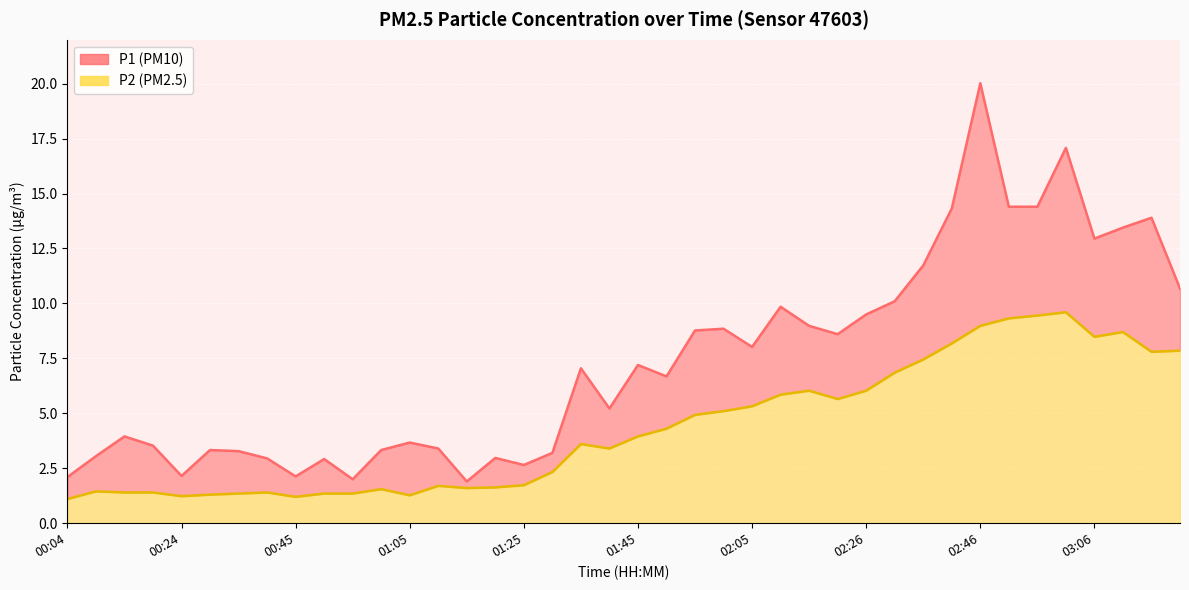

What is the difference between the P2 values at 02:16 and 01:05?

4.8